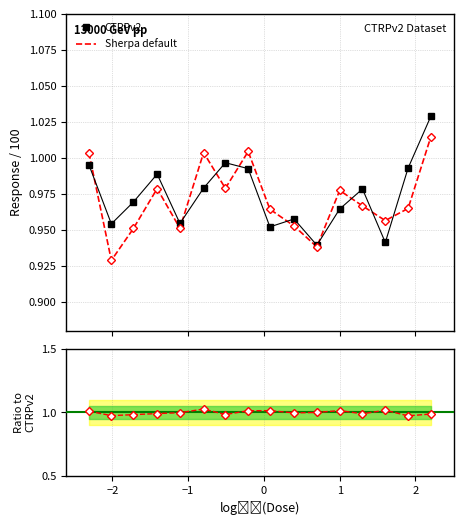

Is this an area chart (filled region under the line)?

No